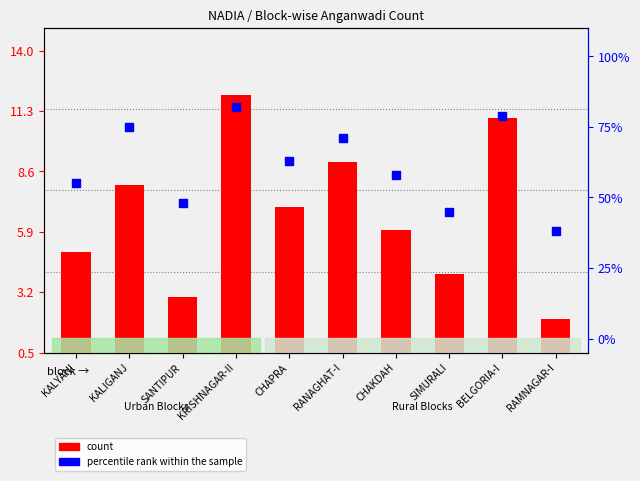

Is the value of percentile rank within the sample at CHAKDAH greater than the value of count at RAMNAGAR-I?

Yes